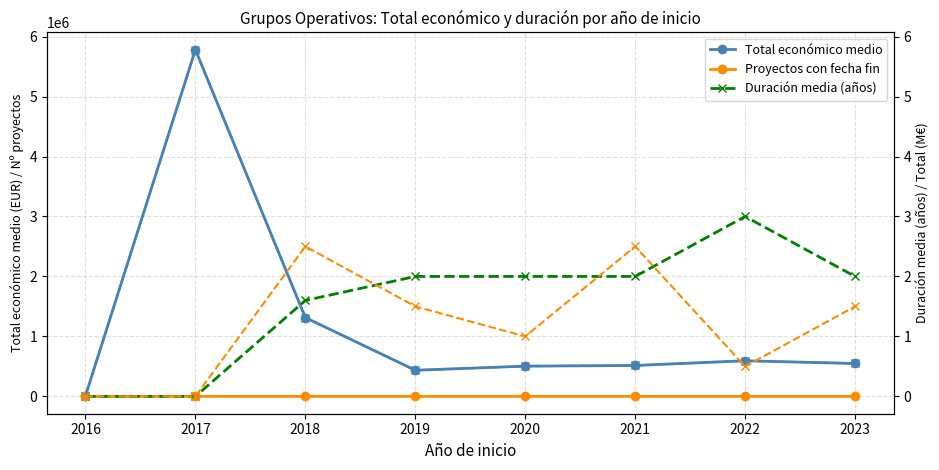

How many distinct data groups are displayed?

5